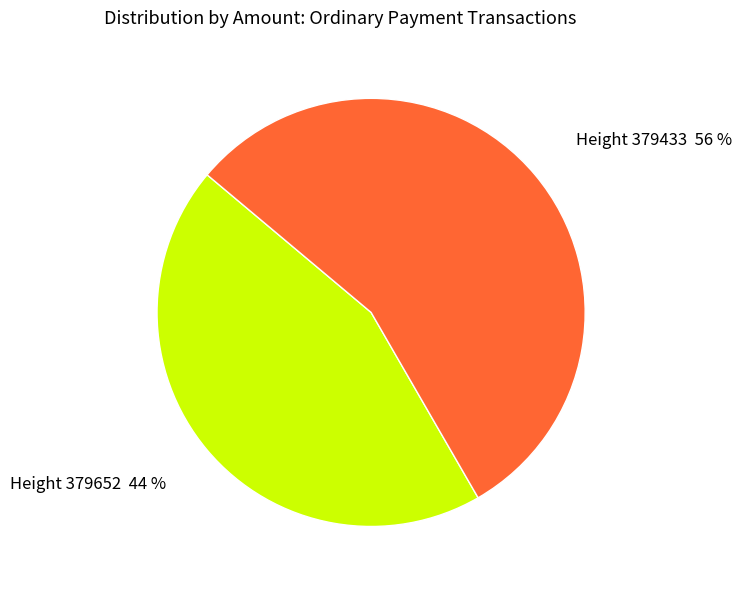

Does any single category account for the majority?

Yes